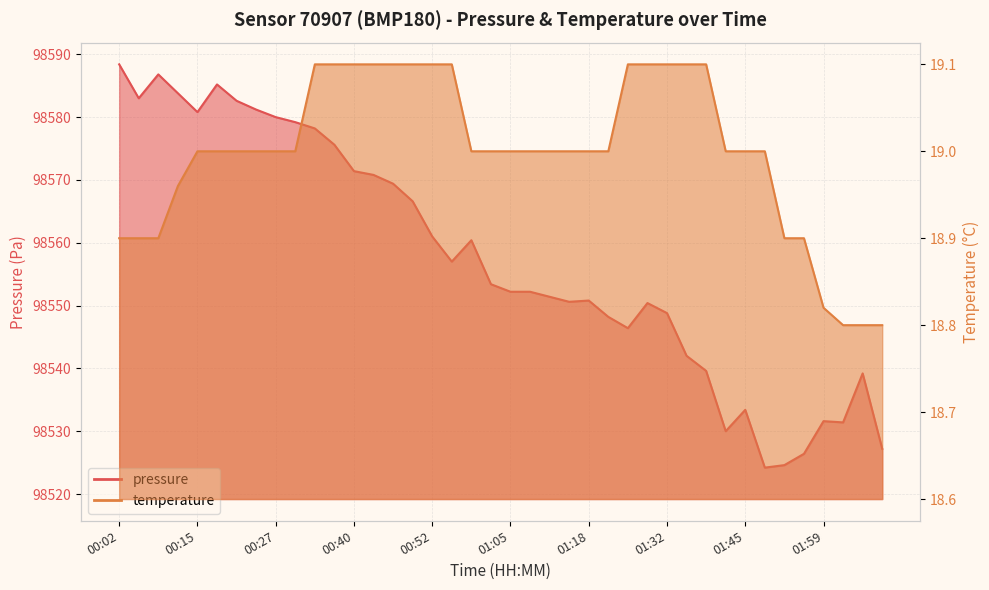

Reading right to left, transcribe all the data shown in this chart.

pressure: 98527.2	98539.2	98531.4	98531.6	98526.4	98524.6	98524.2	98533.4	98530.0	98539.6	98542.0	98548.8	98550.4	98546.4	98548.2	98550.8	98550.6	98551.4	98552.2	98552.2	98553.4	98560.4	98557.0	98561.0	98566.6	98569.4	98570.8	98571.4	98575.6	98578.2	98579.2	98580.0	98581.2	98582.6	98585.2	98580.8	98583.8	98586.8	98583.0	98588.4
temperature: 18.8	18.8	18.8	18.8	18.9	18.9	19.0	19.0	19.0	19.1	19.1	19.1	19.1	19.1	19.0	19.0	19.0	19.0	19.0	19.0	19.0	19.0	19.1	19.1	19.1	19.1	19.1	19.1	19.1	19.1	19.0	19.0	19.0	19.0	19.0	19.0	19.0	18.9	18.9	18.9